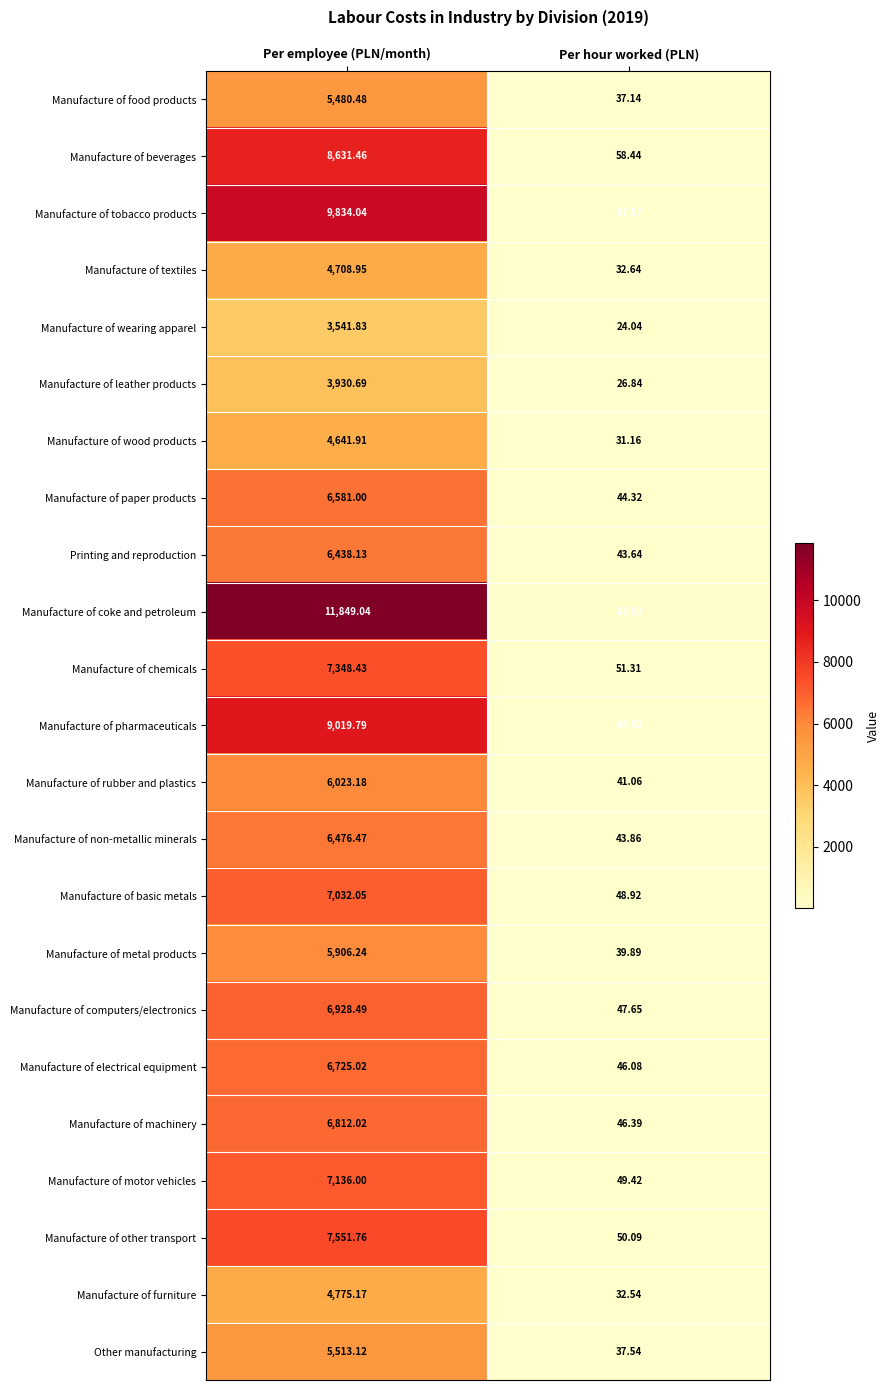

How many distinct data groups are displayed?

23